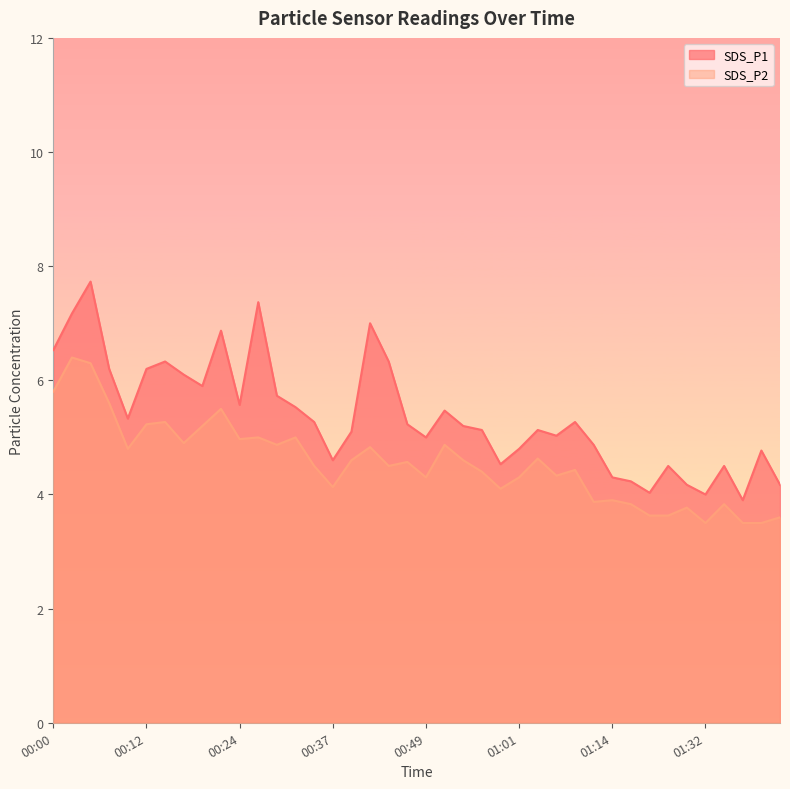

What is the total value across all series at 00:44?

10.8